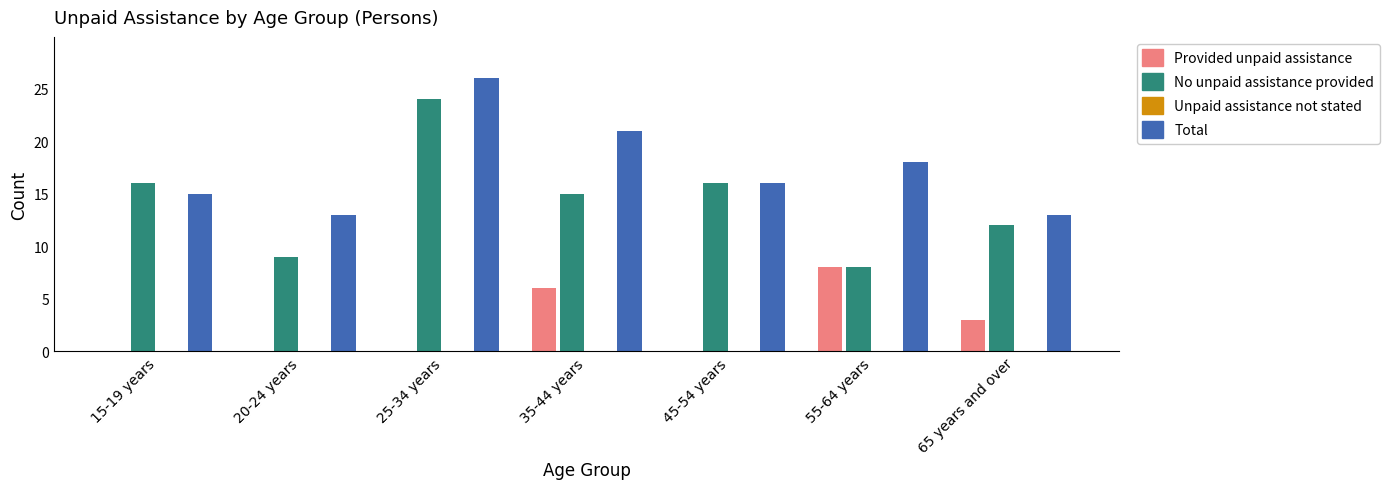

What is the greatest value displayed?

26